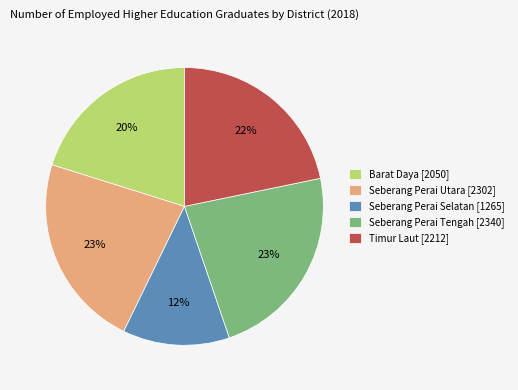

Between Seberang Perai Selatan [1265] and Seberang Perai Tengah [2340], which is larger?

Seberang Perai Tengah [2340]